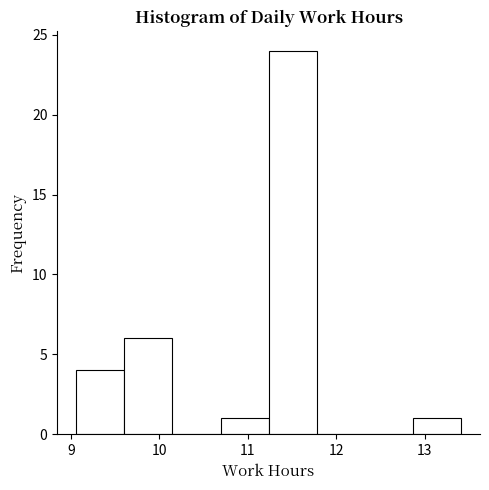

Reading left to right, list every bar in this chart as the range it spans on the x-axis followed by its height. Neither the bar edges nor the heights are printed on the chart, so give them approximately, as read against the axes.

9.1 to 9.6: 4
9.6 to 10.1: 6
10.1 to 10.7: 0
10.7 to 11.2: 1
11.2 to 11.8: 24
11.8 to 12.3: 0
12.3 to 12.9: 0
12.9 to 13.4: 1